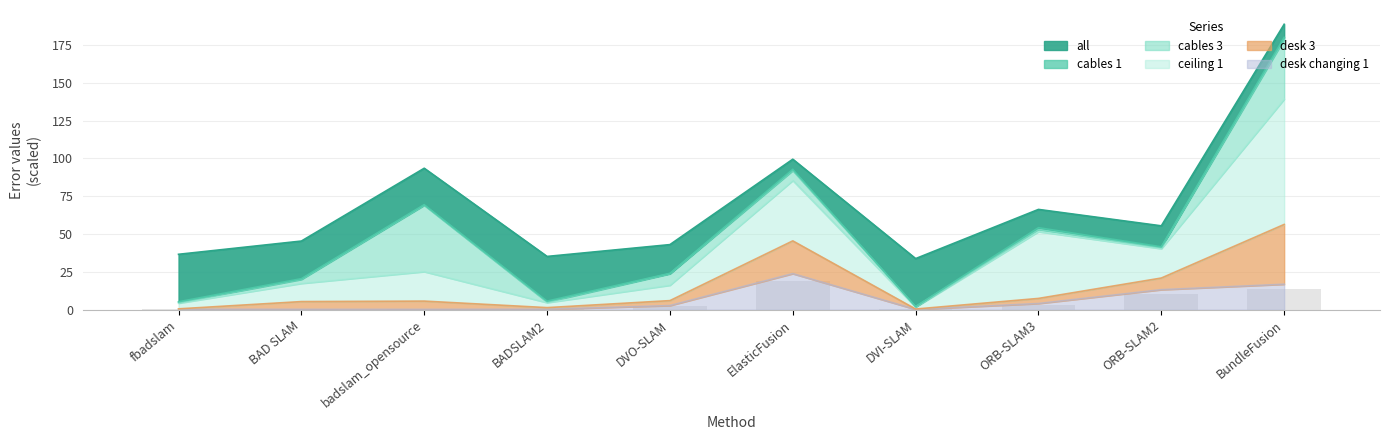

Which category has the highest value in the desk changing 1 series?

ElasticFusion